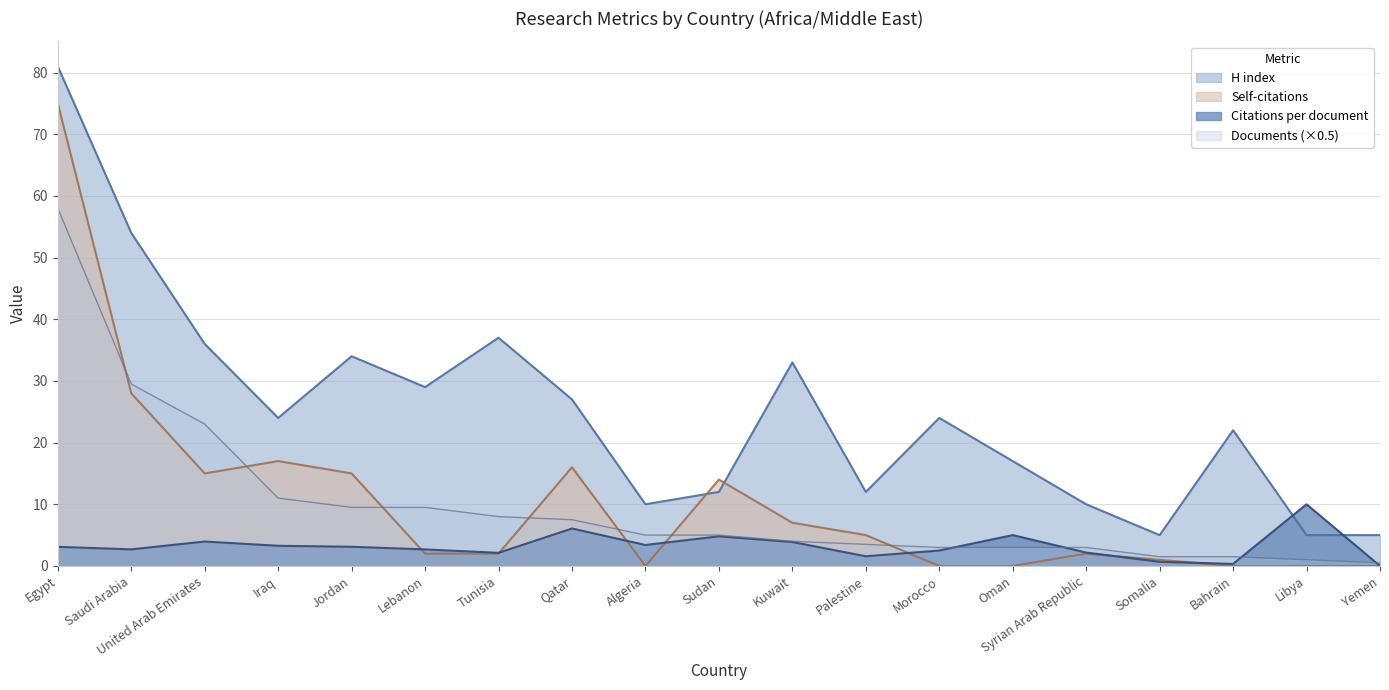

Which series has the largest range (max minus min)?

H index